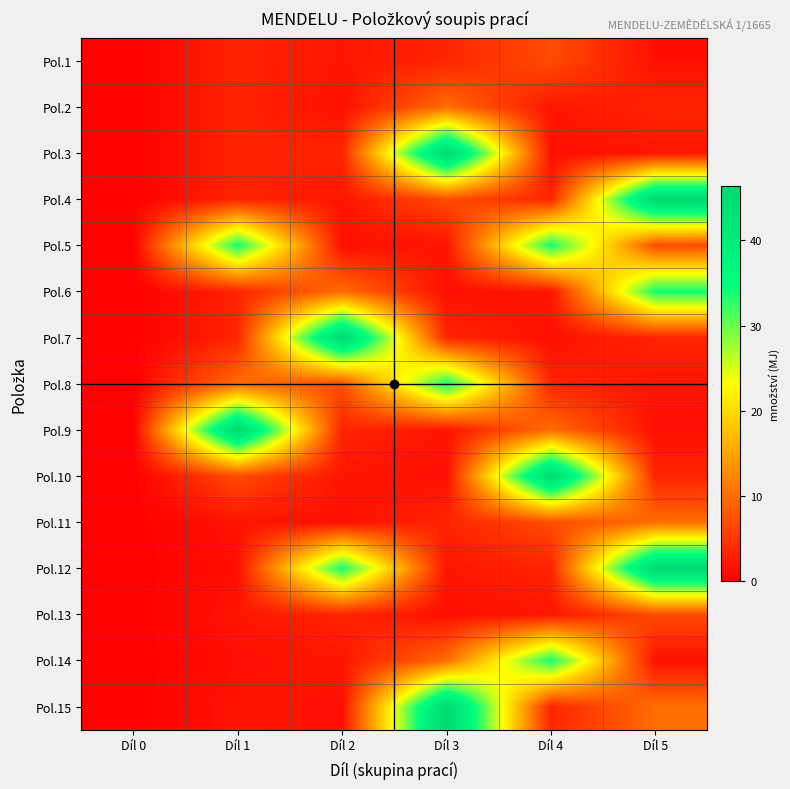

Reading left to right, transcribe all the data shown in this chart.

Pol.1: Díl 0=0.0	Díl 1=3.4	Díl 2=1.9	Díl 3=3.4	Díl 4=7.0	Díl 5=1.4
Pol.2: Díl 0=0.0	Díl 1=3.4	Díl 2=1.4	Díl 3=10.0	Díl 4=1.9	Díl 5=3.4
Pol.3: Díl 0=0.0	Díl 1=3.4	Díl 2=3.4	Díl 3=46.4	Díl 4=1.4	Díl 5=1.9
Pol.4: Díl 0=0.0	Díl 1=3.4	Díl 2=1.9	Díl 3=7.0	Díl 4=3.4	Díl 5=46.4
Pol.5: Díl 0=0.0	Díl 1=33.8	Díl 2=1.4	Díl 3=1.9	Díl 4=33.8	Díl 5=7.0
Pol.6: Díl 0=0.0	Díl 1=3.4	Díl 2=10.0	Díl 3=1.4	Díl 4=1.9	Díl 5=33.8
Pol.7: Díl 0=0.0	Díl 1=3.4	Díl 2=46.4	Díl 3=3.4	Díl 4=1.4	Díl 5=3.4
Pol.8: Díl 0=0.0	Díl 1=10.0	Díl 2=7.0	Díl 3=33.8	Díl 4=3.4	Díl 5=1.9
Pol.9: Díl 0=0.0	Díl 1=46.4	Díl 2=3.4	Díl 3=1.9	Díl 4=10.0	Díl 5=1.4
Pol.10: Díl 0=0.0	Díl 1=7.0	Díl 2=1.9	Díl 3=1.4	Díl 4=46.4	Díl 5=3.4
Pol.11: Díl 0=0.0	Díl 1=1.9	Díl 2=1.4	Díl 3=3.4	Díl 4=7.0	Díl 5=10.0
Pol.12: Díl 0=0.0	Díl 1=1.4	Díl 2=33.8	Díl 3=1.9	Díl 4=3.4	Díl 5=46.4
Pol.13: Díl 0=0.0	Díl 1=1.9	Díl 2=3.4	Díl 3=1.4	Díl 4=1.9	Díl 5=7.0
Pol.14: Díl 0=0.0	Díl 1=1.4	Díl 2=1.9	Díl 3=10.0	Díl 4=33.8	Díl 5=1.4
Pol.15: Díl 0=0.0	Díl 1=1.9	Díl 2=1.4	Díl 3=46.4	Díl 4=3.4	Díl 5=10.0